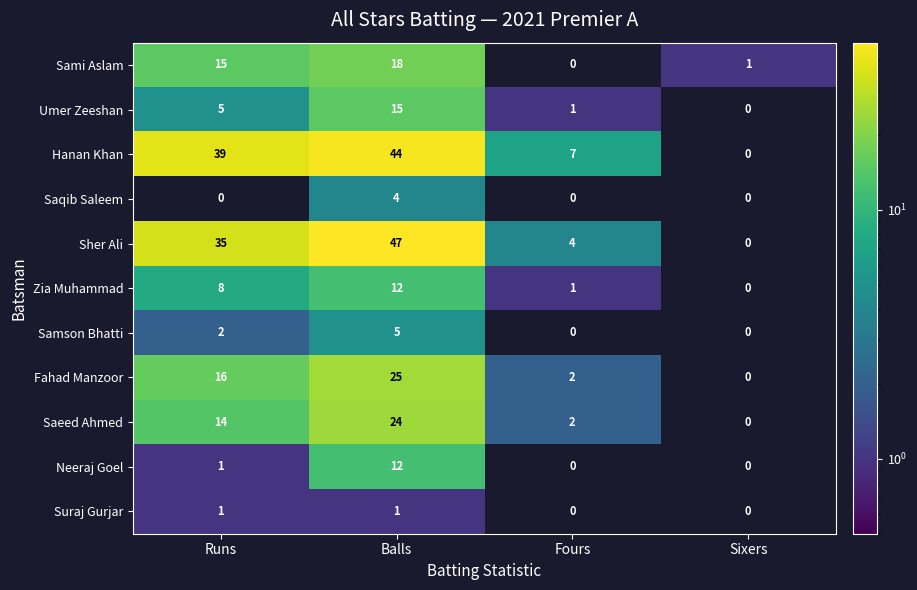

List the labels in order of Sami Aslam value, largest first.

Balls, Runs, Sixers, Fours